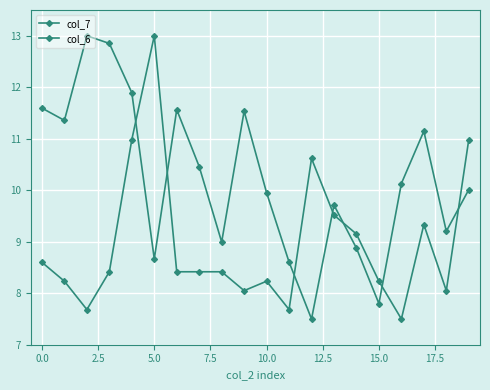

Does the chart have visible grid lines?

Yes